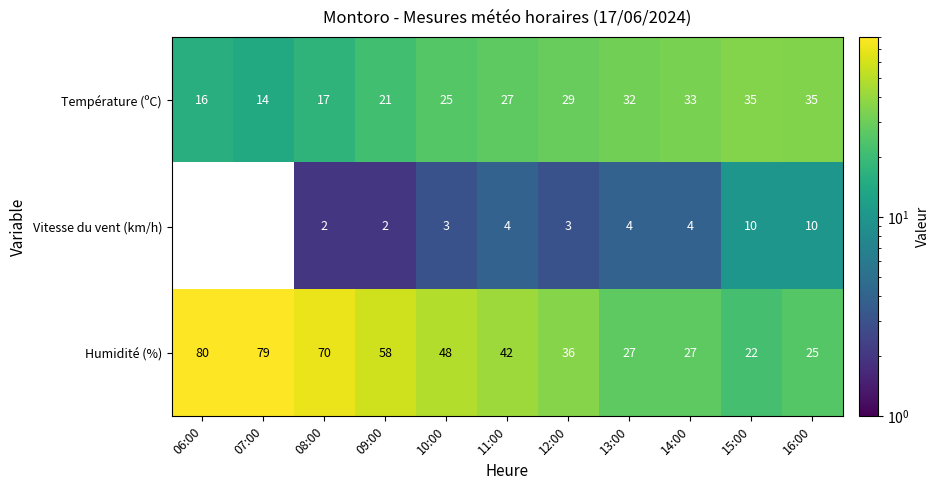

Which label corresponds to the largest value in the chart?

06:00